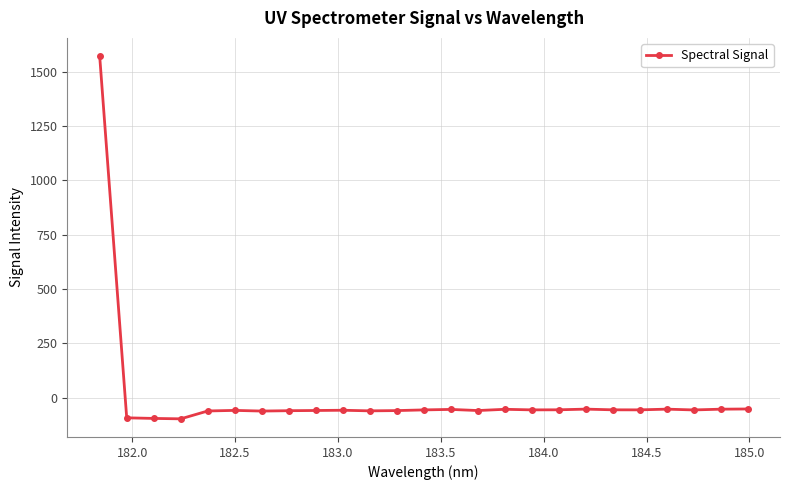

What is the average value?

3.8